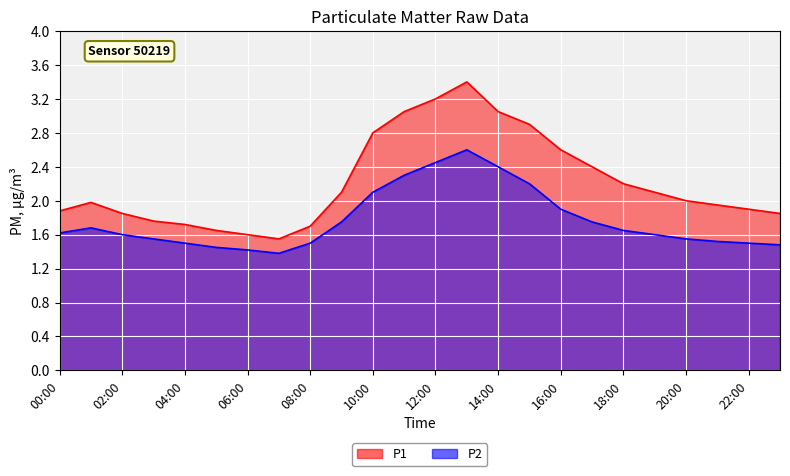

Where is the first local maximum for P2?

01:00